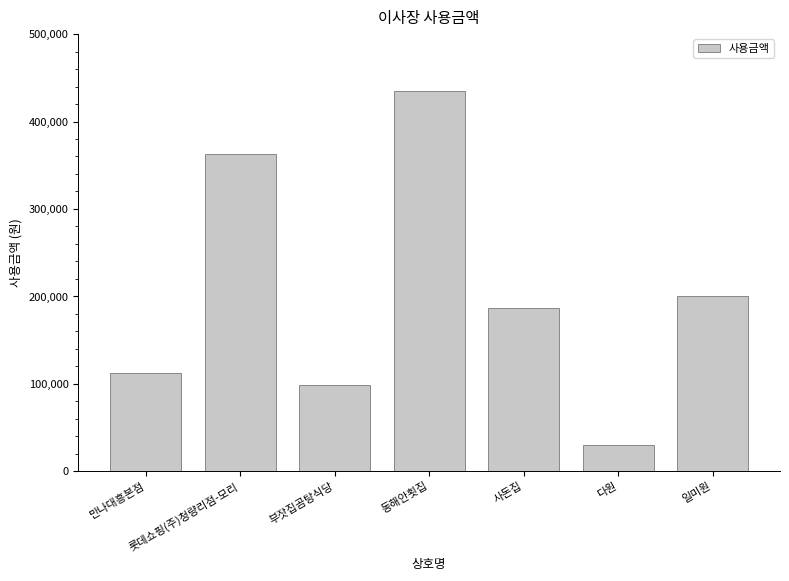

List the labels in order of value, largest first.

동해안횟집, 롯데쇼핑(주)청량리점-모리, 일미원, 사돈집, 만나대흥본점, 부잣집곰탕식당, 다원